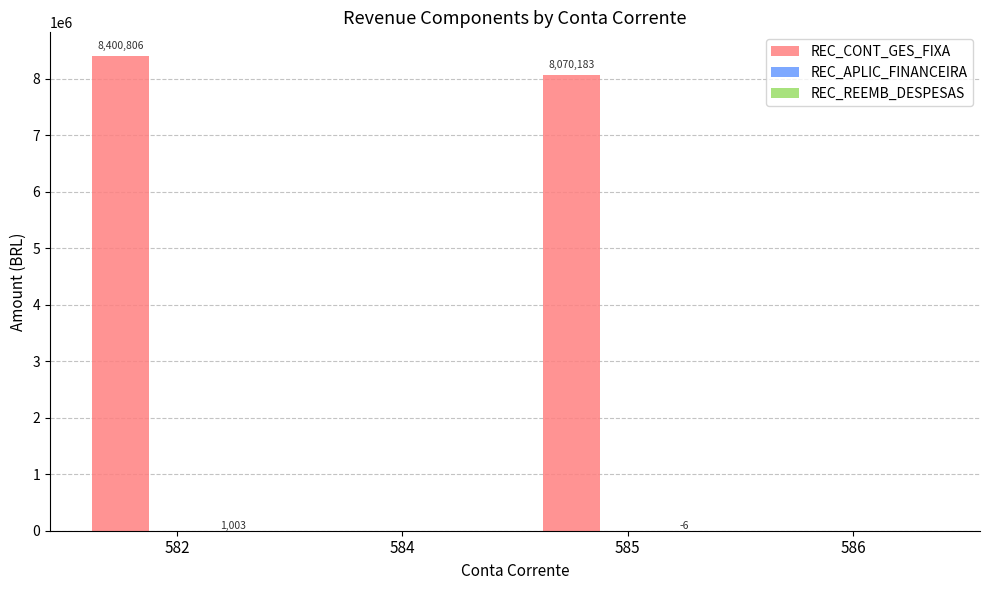

At which category is the sum across all series the highest?

582